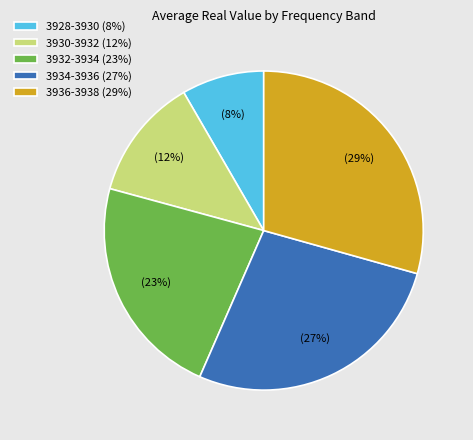

Between 3930-3932 and 3936-3938, which is larger?

3936-3938